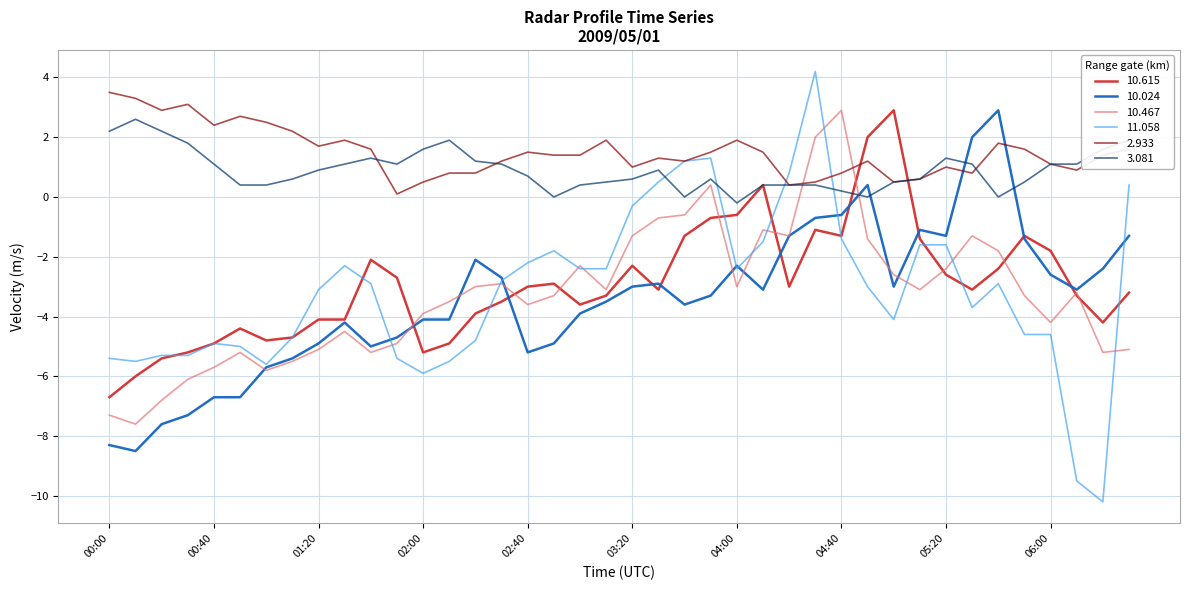

True or false: 3.081 and 10.024 intersect in this chart.

True